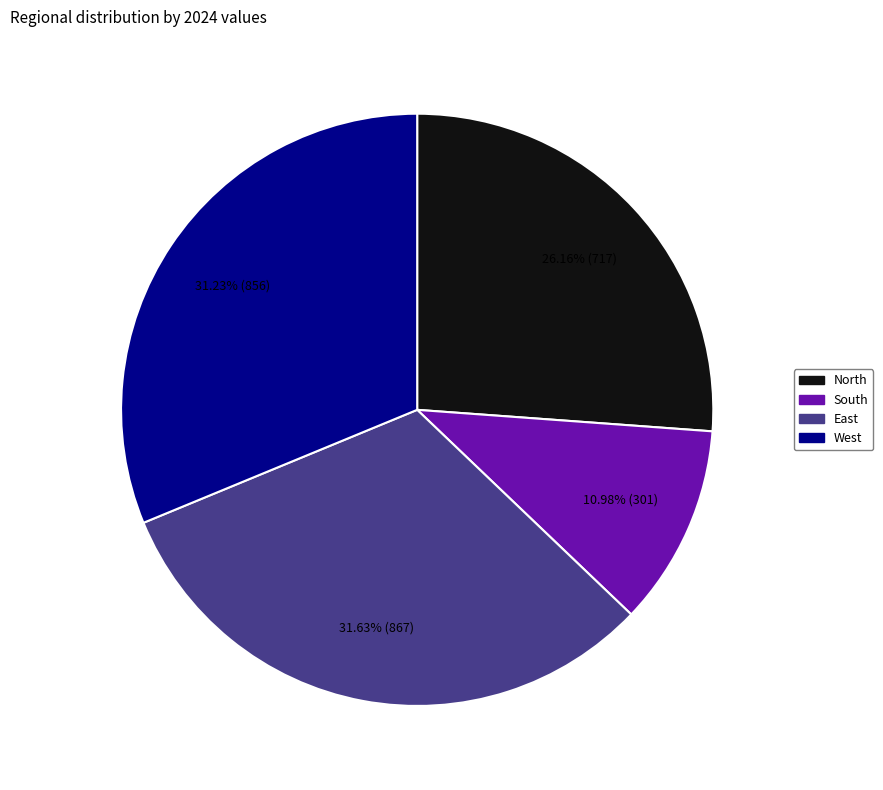

Combined, do East and West account for over 50%?

Yes